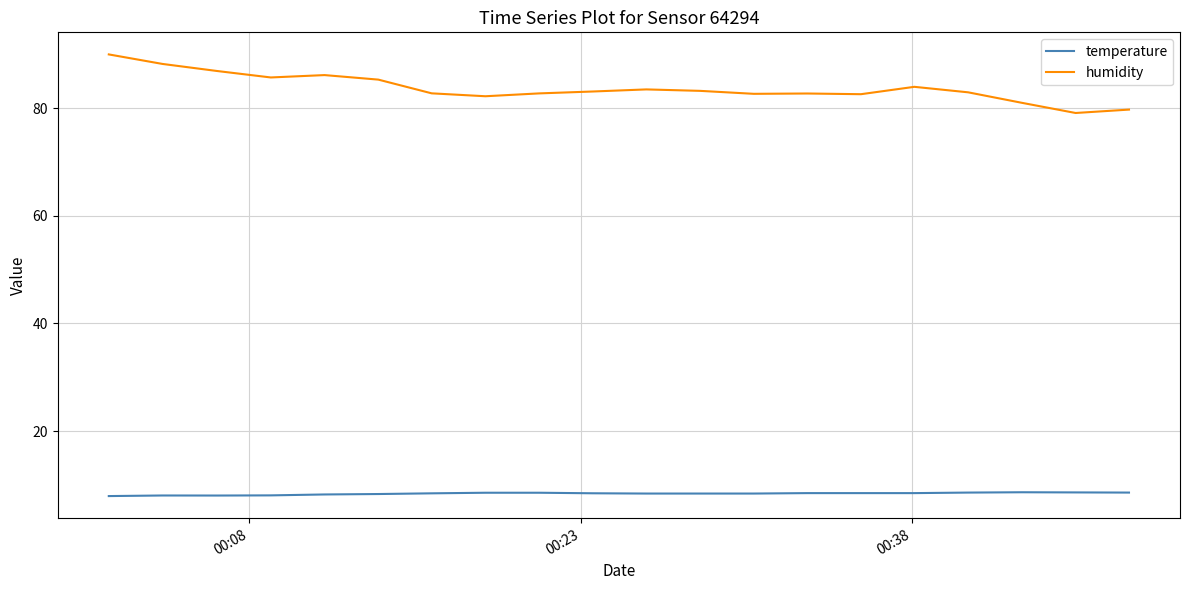

What is the maximum value shown in the chart?

90.0